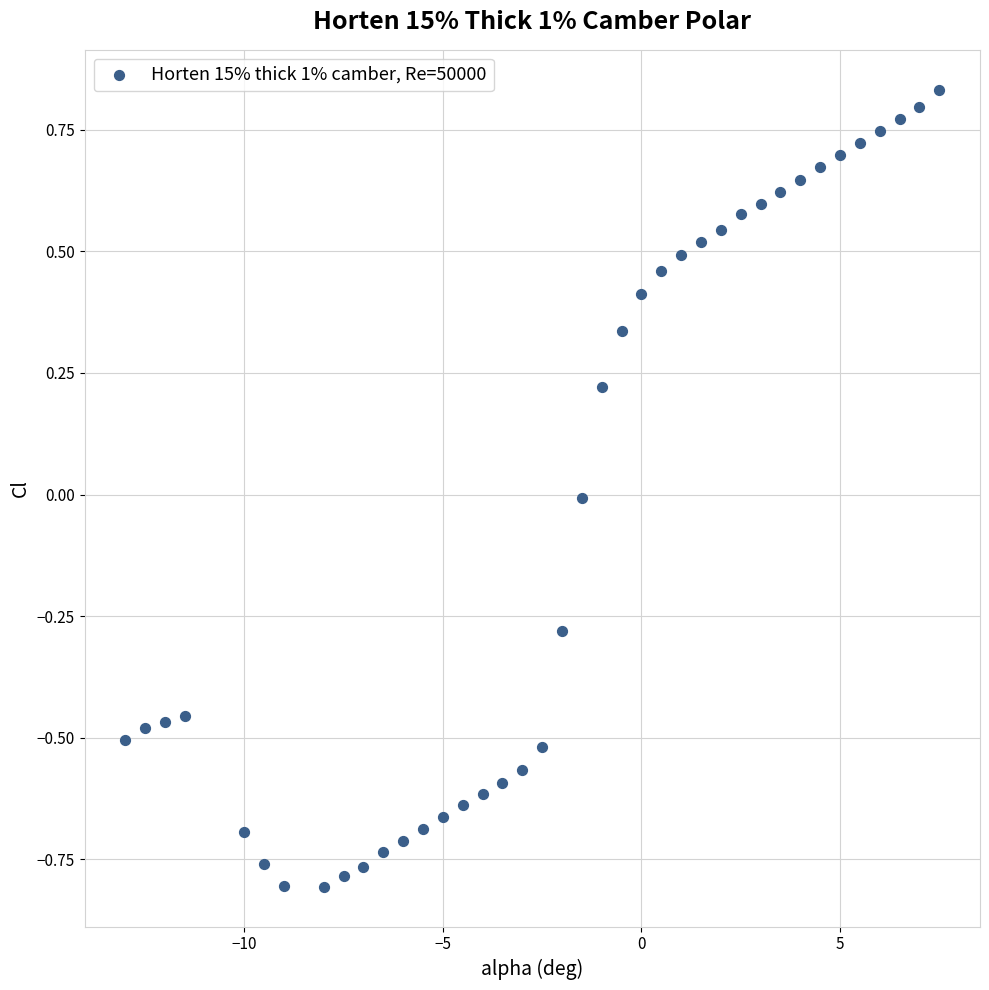

What is the range of Y values (max minus min)?

1.6